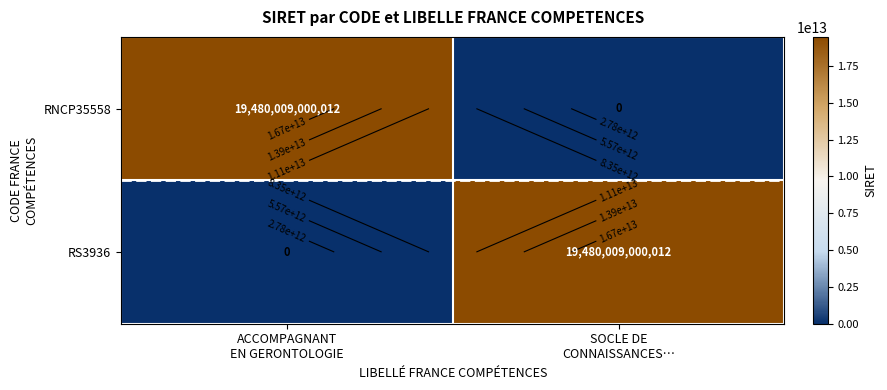

What is the highest value of the RNCP35558 series?

19480009000012.0